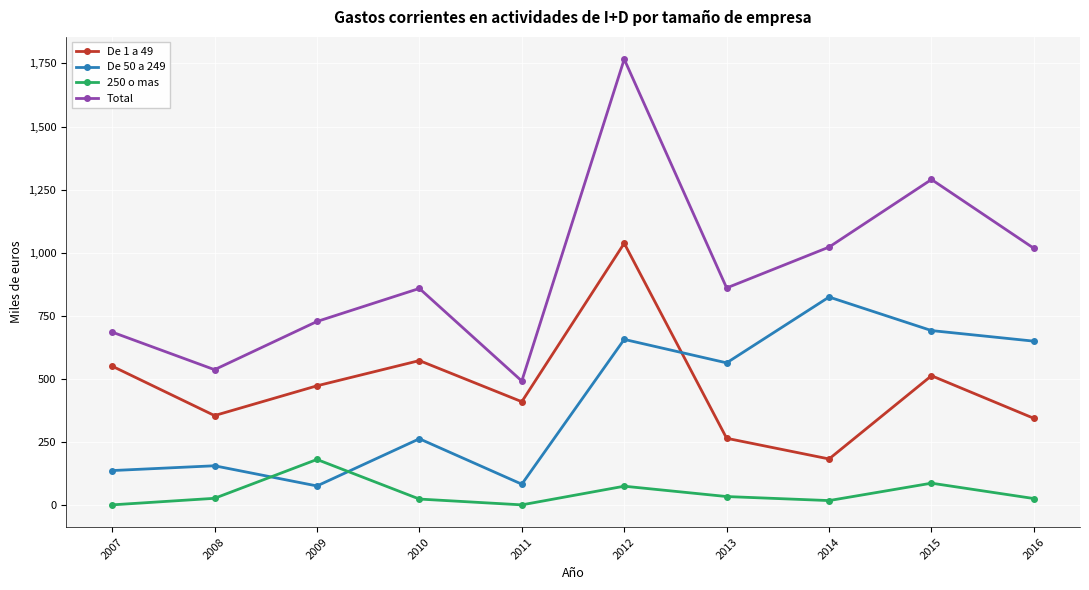

In 250 o mas, how many points are higher than both neighbors (excluding endpoints)?

3